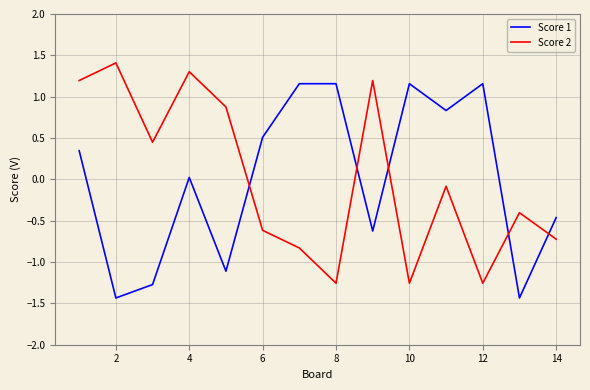

List the series in order of their peak value, lowest first.

Score 1, Score 2